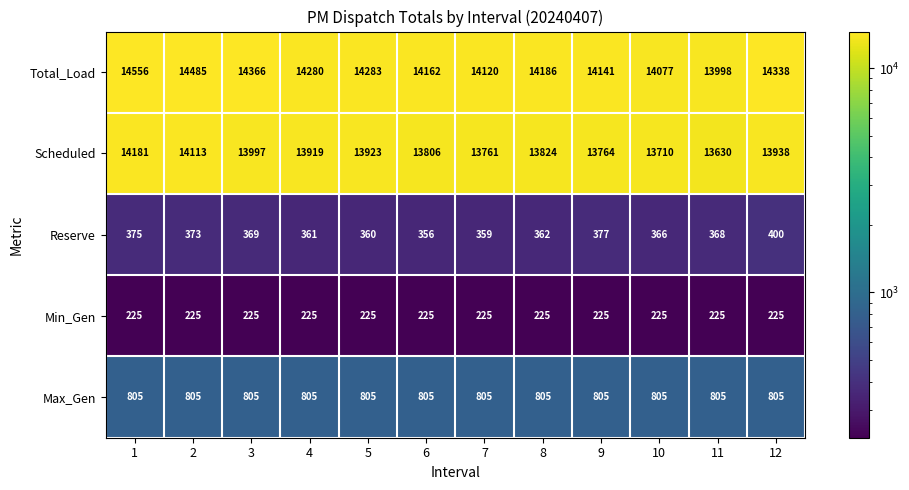

Is it true that Scheduled equals 20727 at 2?

False